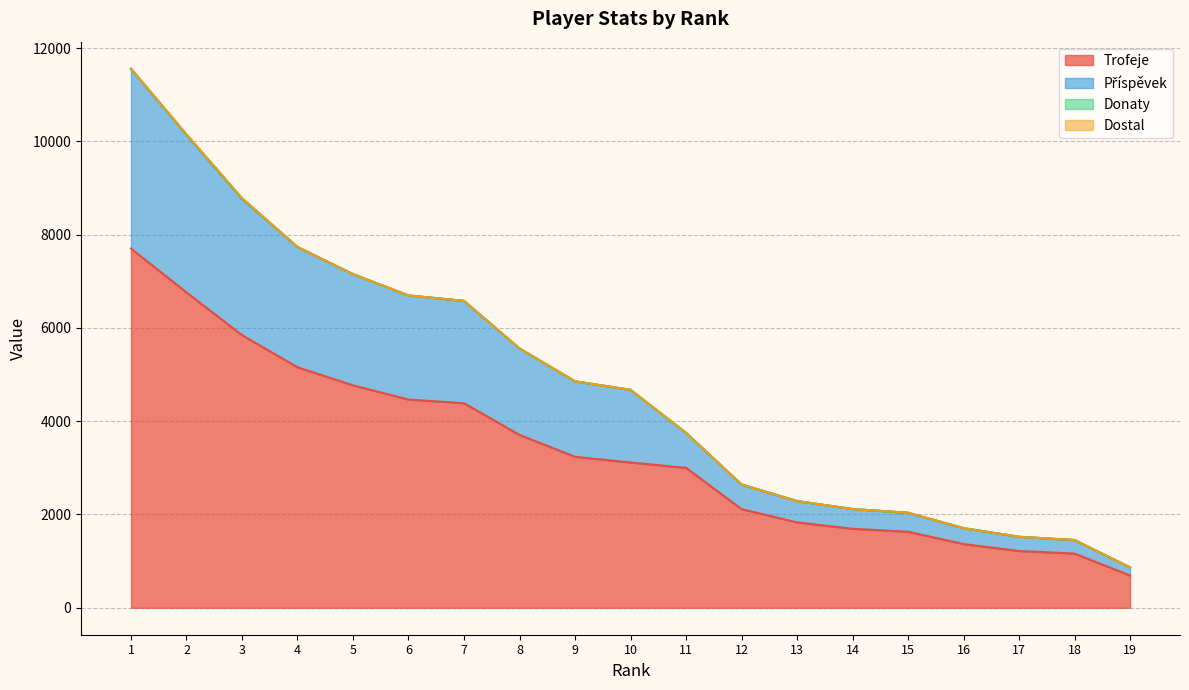

True or false: Trofeje and Příspěvek intersect in this chart.

False